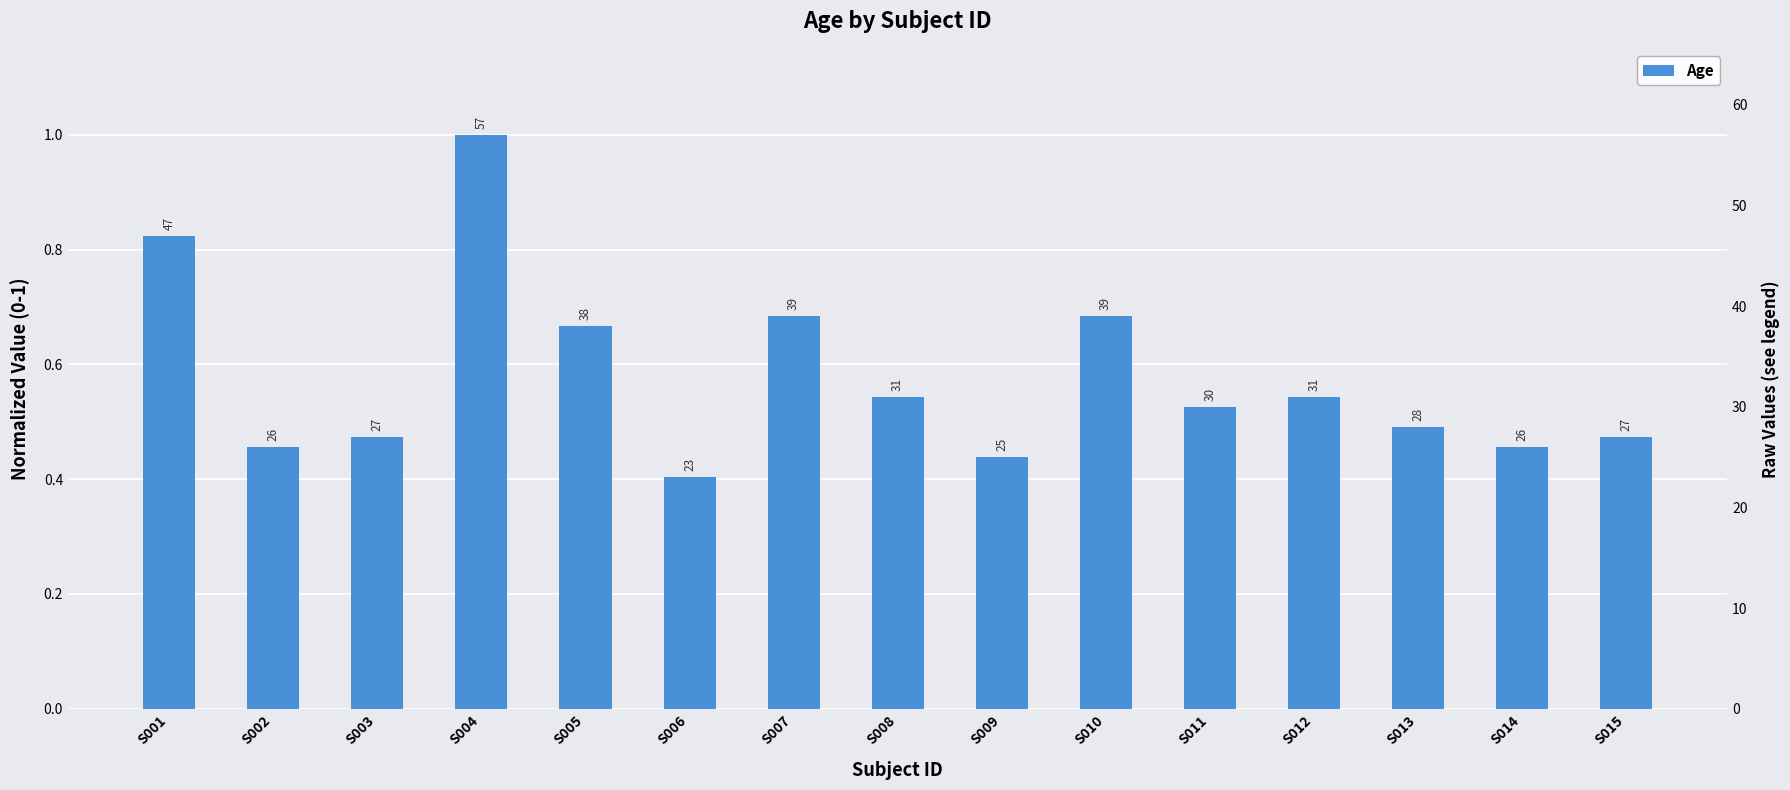

Which has a higher value, S010 or S013?

S010